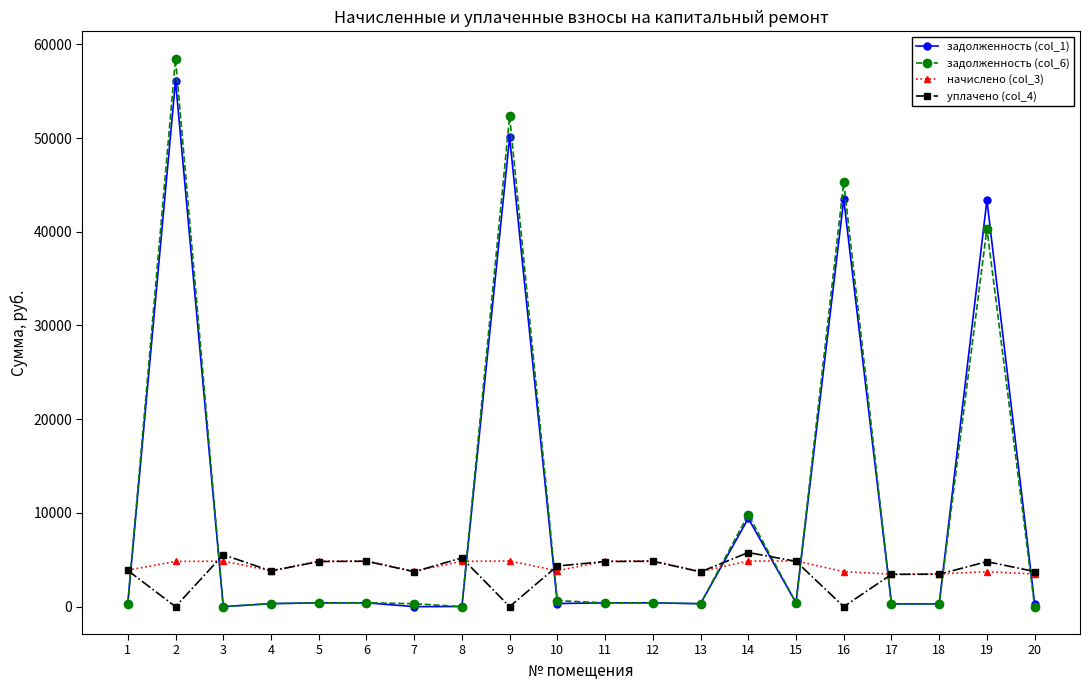

What is the maximum value for начислено (col_3)?

4883.2